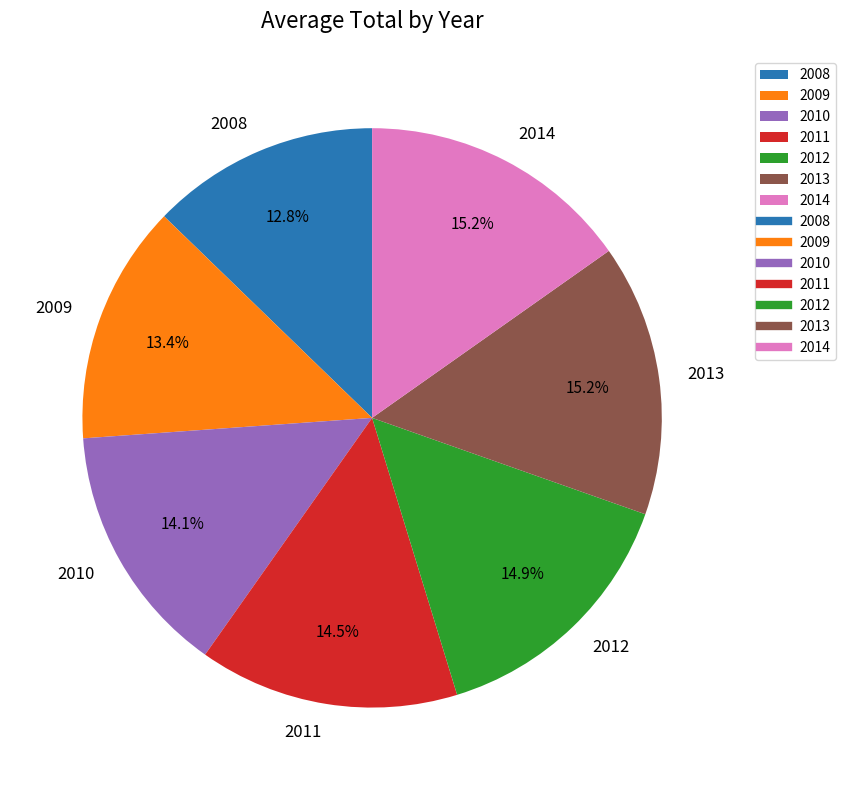

True or false: 2009 accounts for 13% of the total.

True